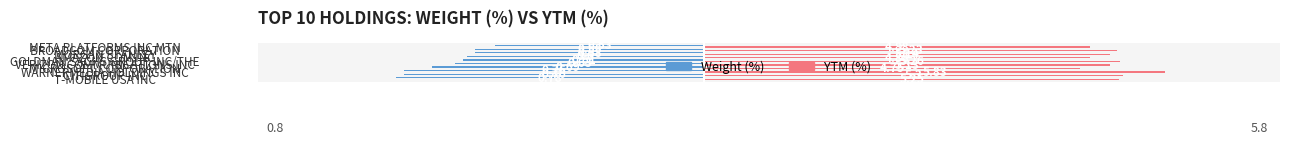

Which series has the largest total across all categories?

YTM (%)